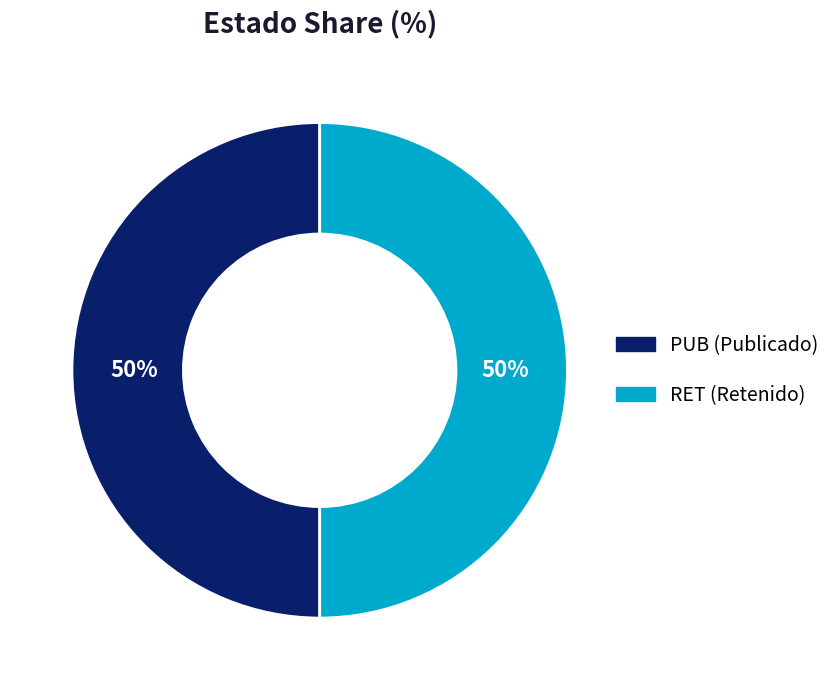

The RET slice represents 55% of the pie. True or false?

False